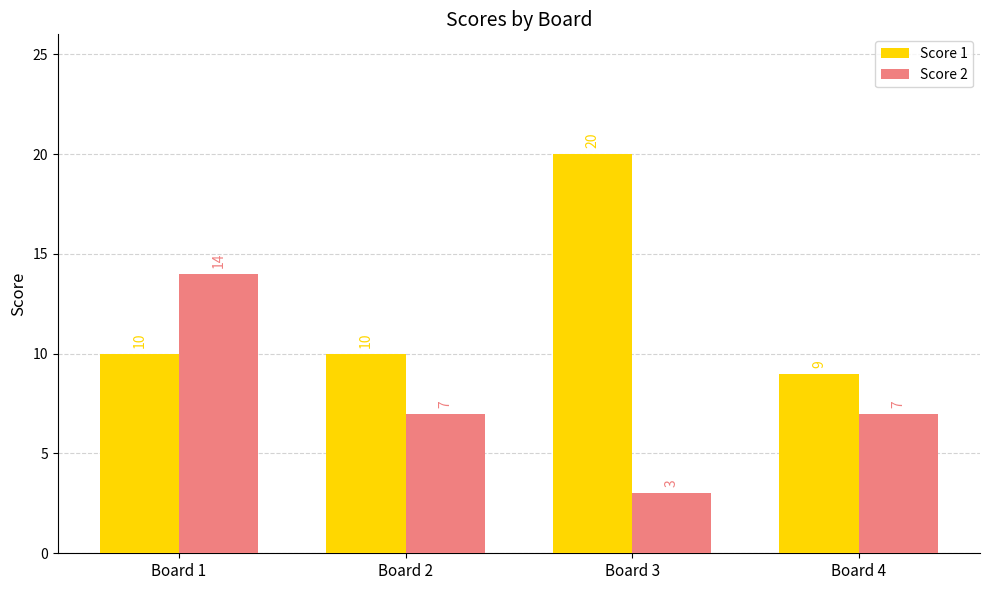

What is the value of the Score 1 bar at the 4th from the left?

9